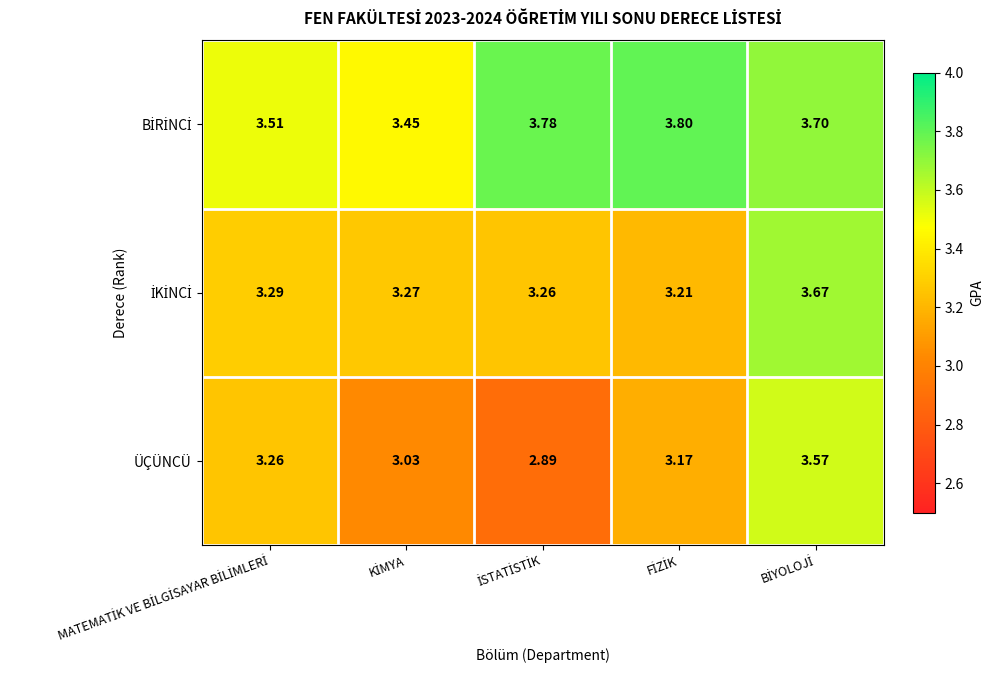

Which series has the widest spread of values?

ÜÇÜNCÜ